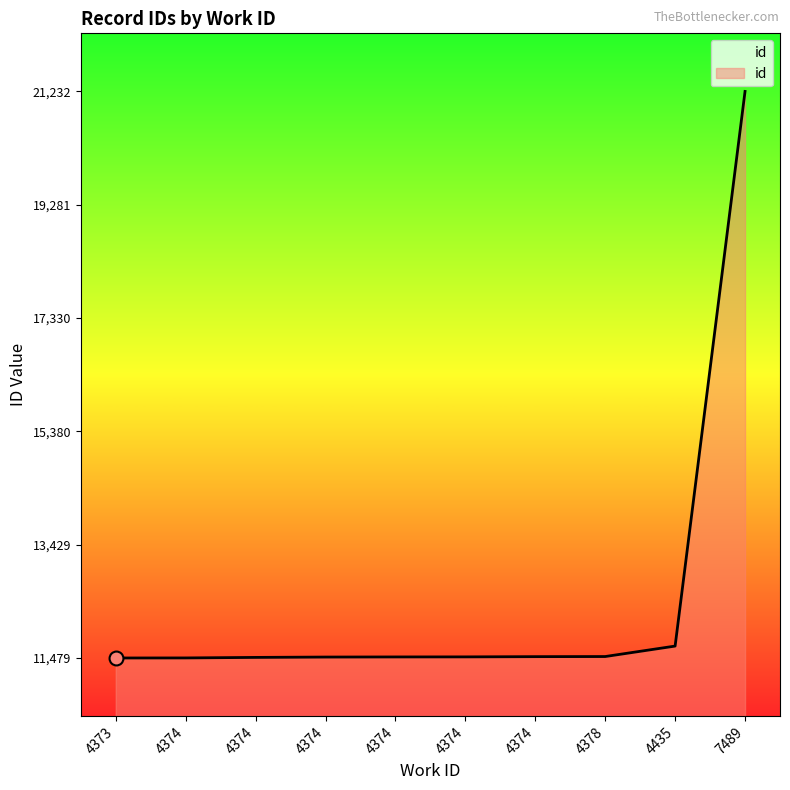

Does the chart have visible grid lines?

No